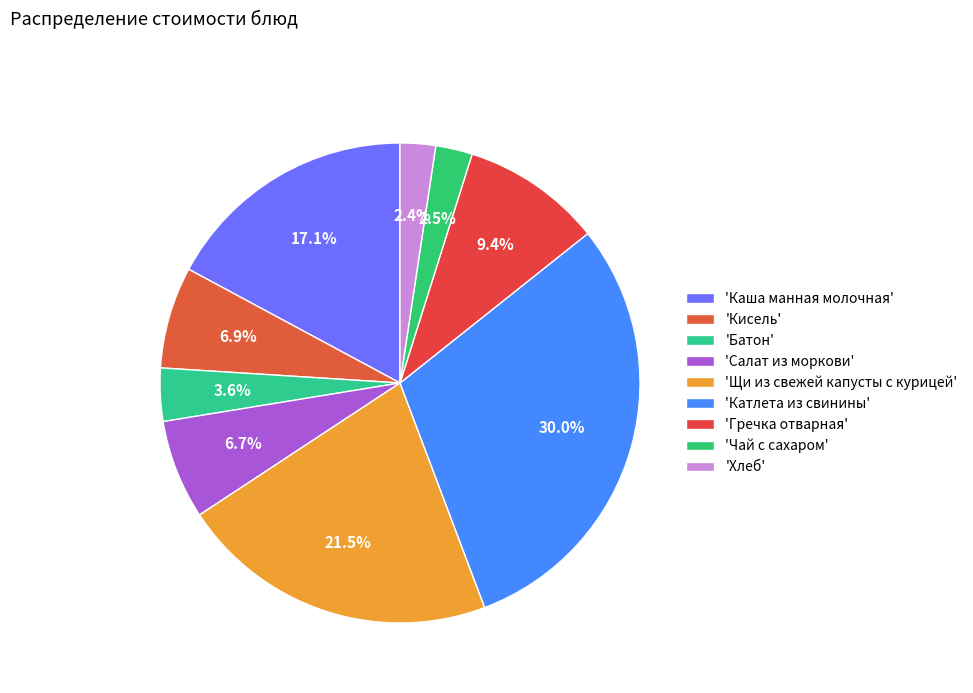

What is the largest slice in the pie chart?

Катлета из свинины